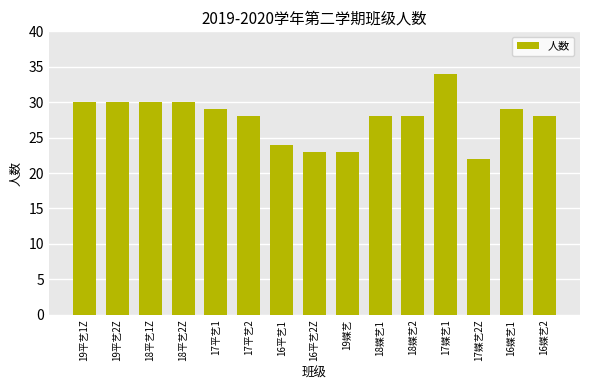

The chart shows a value of 29 at 16媒艺1. True or false?

True